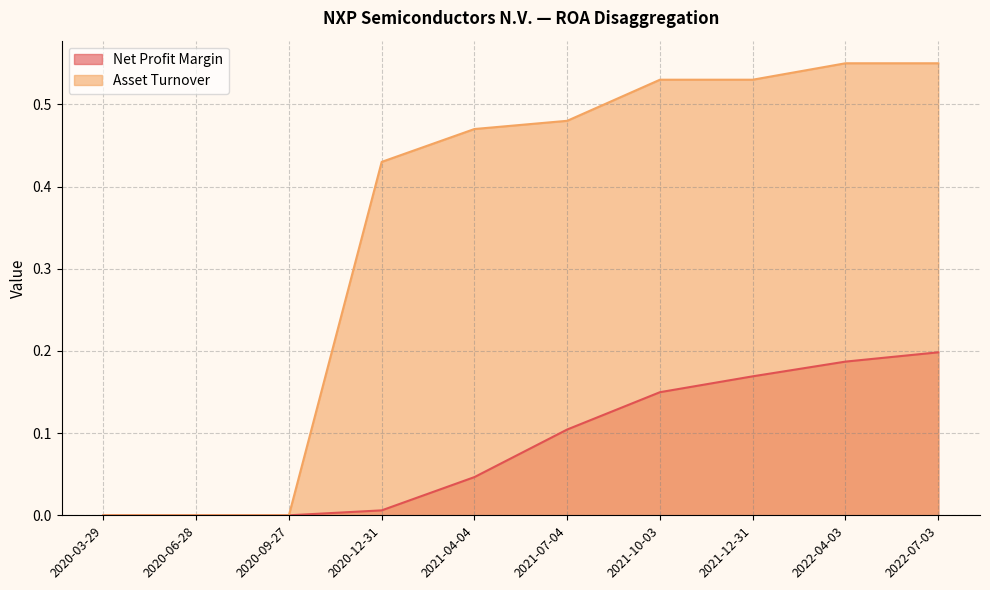

Between 2021-04-04 and 2021-12-31, which series saw the biggest shift?

Net Profit Margin